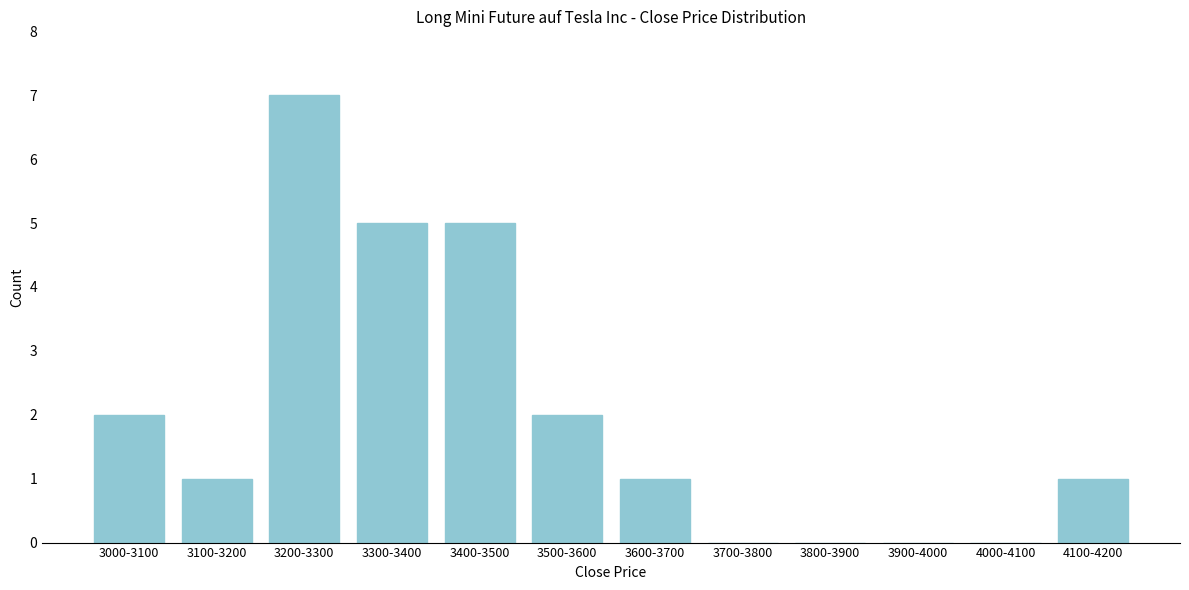

Reading left to right, what are all the values shown in this chart?

3000-3100=2	3100-3200=1	3200-3300=7	3300-3400=5	3400-3500=5	3500-3600=2	3600-3700=1	3700-3800=0	3800-3900=0	3900-4000=0	4000-4100=0	4100-4200=1